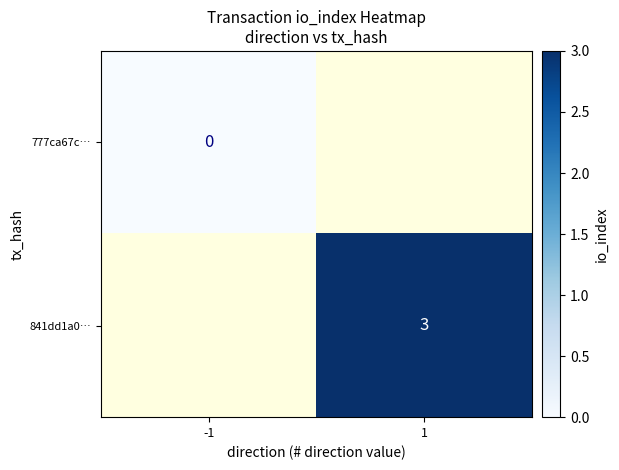

Is the value of 841dd1a0… at 1 greater than the value of 777ca67c… at -1?

Yes